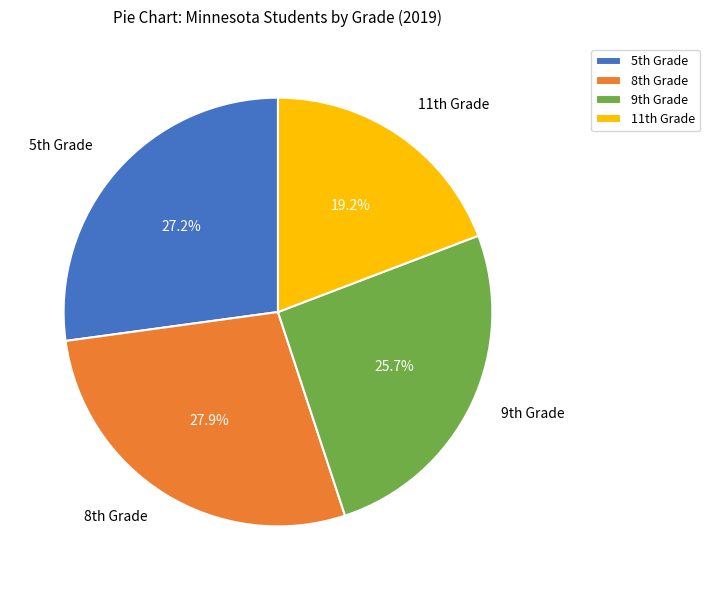

Which slice is the largest?

8th Grade